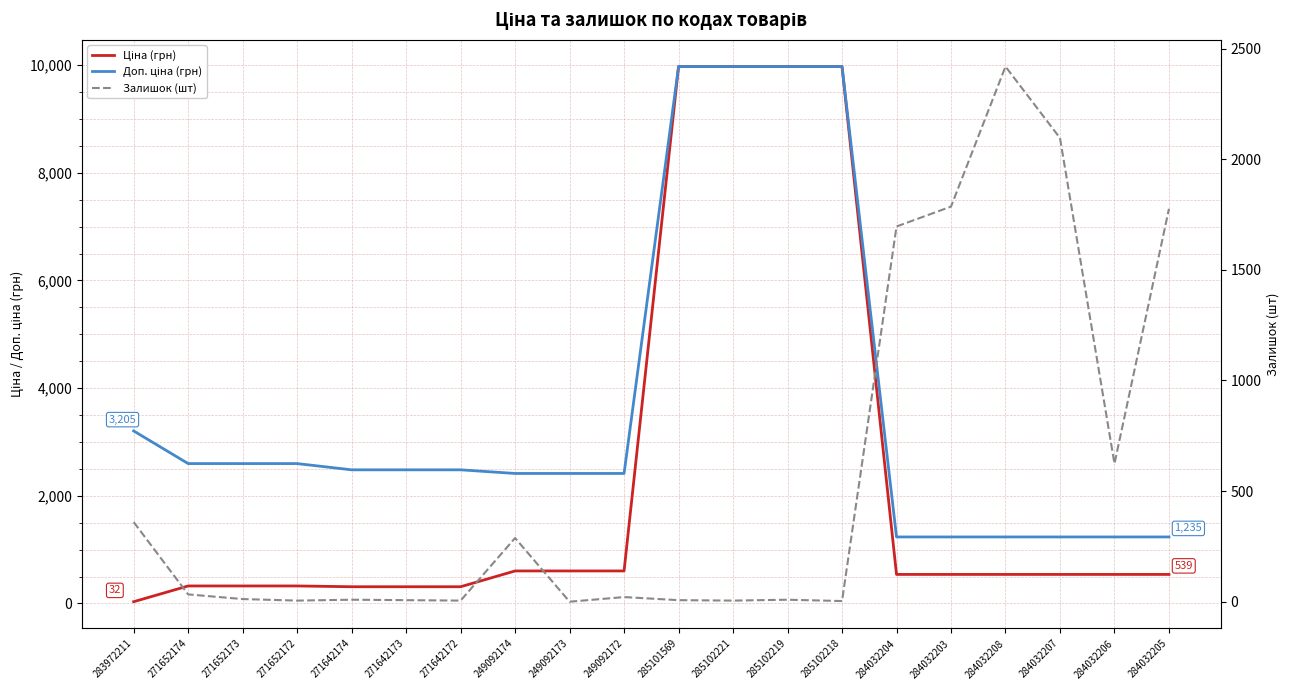

What are all the series names shown in the legend?

Ціна (грн), Доп. ціна (грн), Залишок (шт)